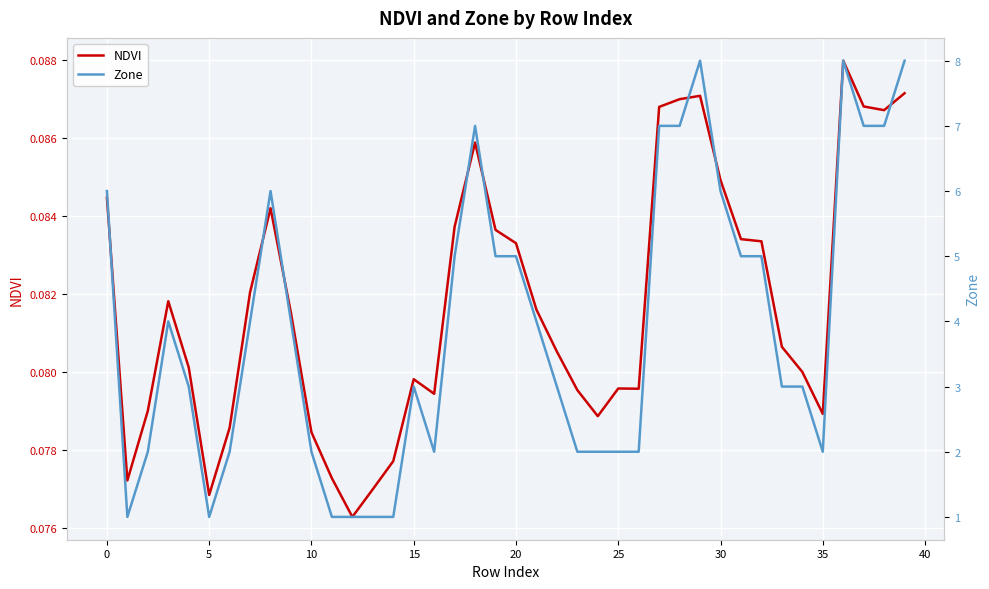

Reading right to left, extract all data points from this chart.

NDVI: 0.1	0.1	0.1	0.1	0.1	0.1	0.1	0.1	0.1	0.1	0.1	0.1	0.1	0.1	0.1	0.1	0.1	0.1	0.1	0.1	0.1	0.1	0.1	0.1	0.1	0.1	0.1	0.1	0.1	0.1	0.1	0.1	0.1	0.1	0.1	0.1	0.1	0.1	0.1	0.1
Zone: 8.0	7.0	7.0	8.0	2.0	3.0	3.0	5.0	5.0	6.0	8.0	7.0	7.0	2.0	2.0	2.0	2.0	3.0	4.0	5.0	5.0	7.0	5.0	2.0	3.0	1.0	1.0	1.0	1.0	2.0	4.0	6.0	4.0	2.0	1.0	3.0	4.0	2.0	1.0	6.0